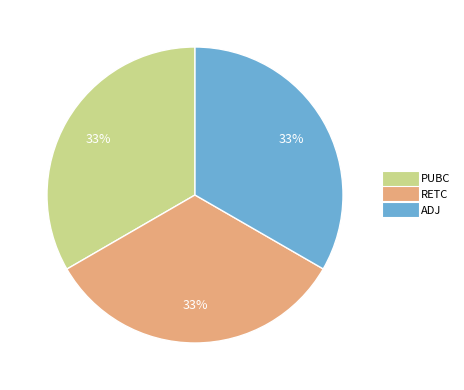

How many slices are in this pie chart?

3